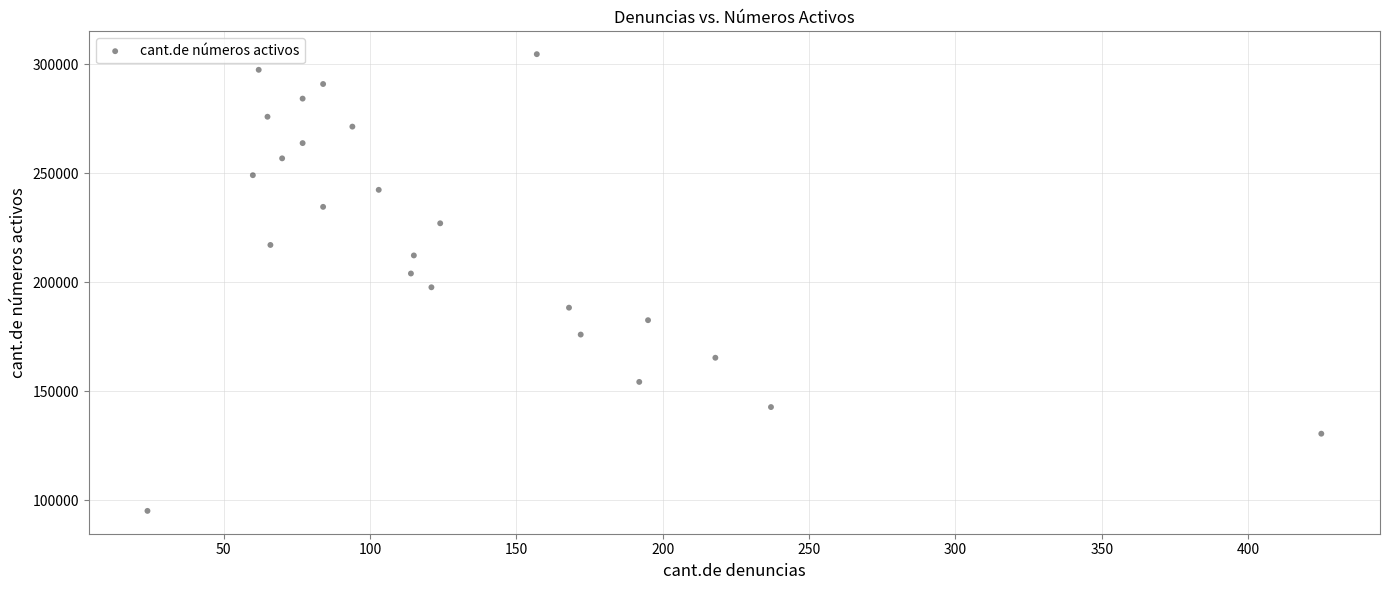

What is the range of X values (max minus min)?

401